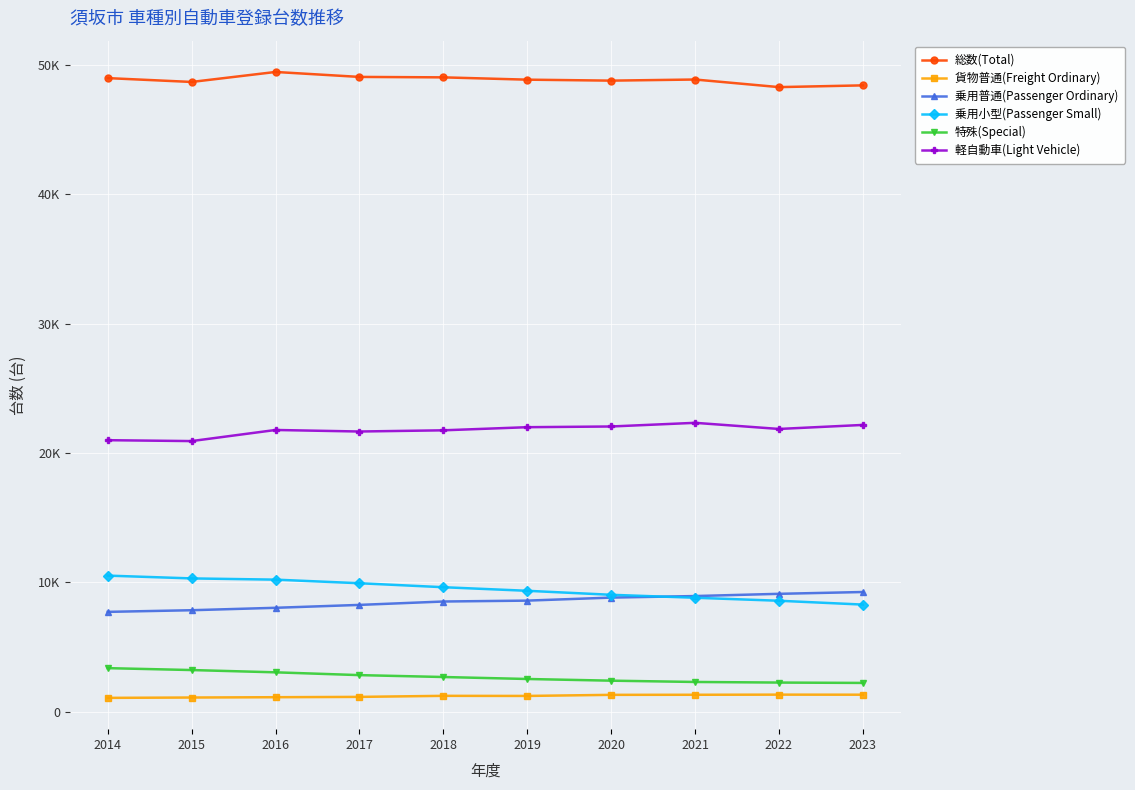

Is it true that 特殊(Special) equals 767 at 2021?

False